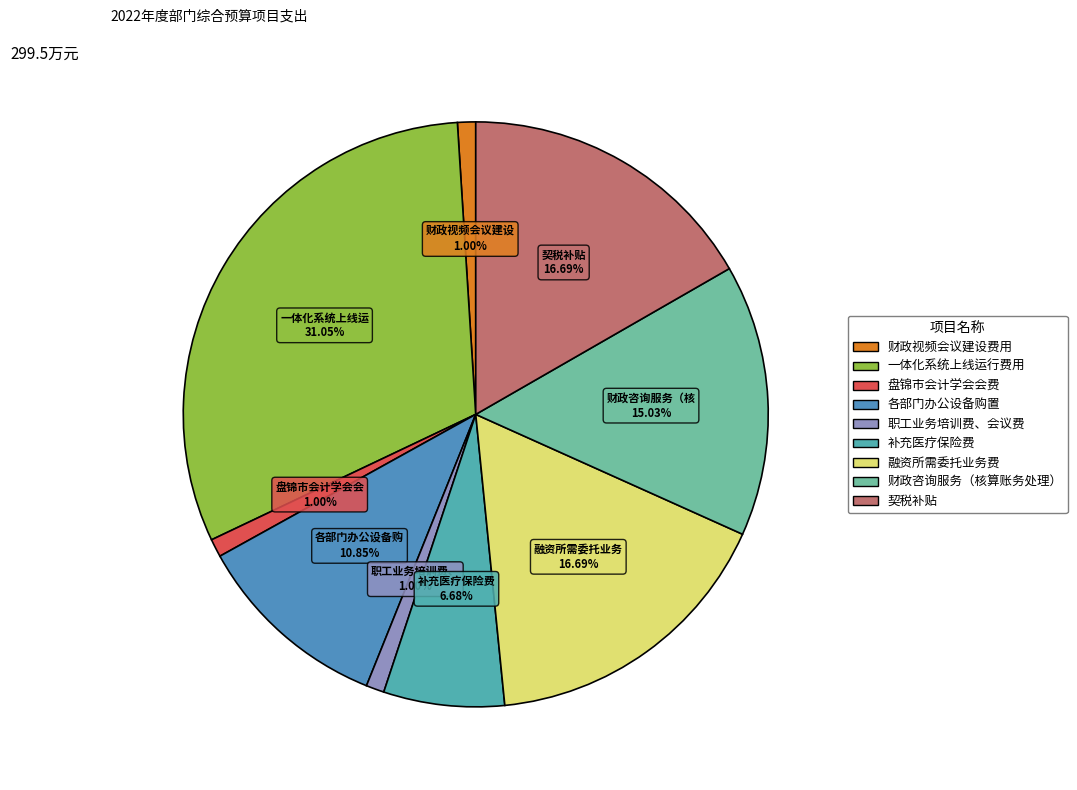

Is there any slice that represents more than half of the pie?

No